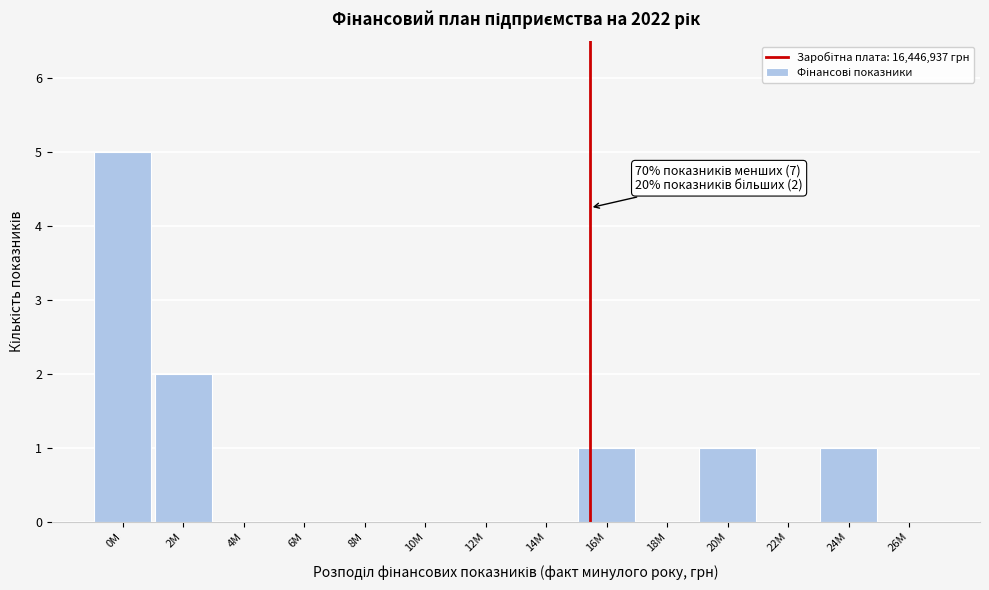

Reading left to right, what are all the values shown in this chart?

0M=5	2M=2	4M=0	6M=0	8M=0	10M=0	12M=0	14M=0	16M=1	18M=0	20M=1	22M=0	24M=1	26M=0